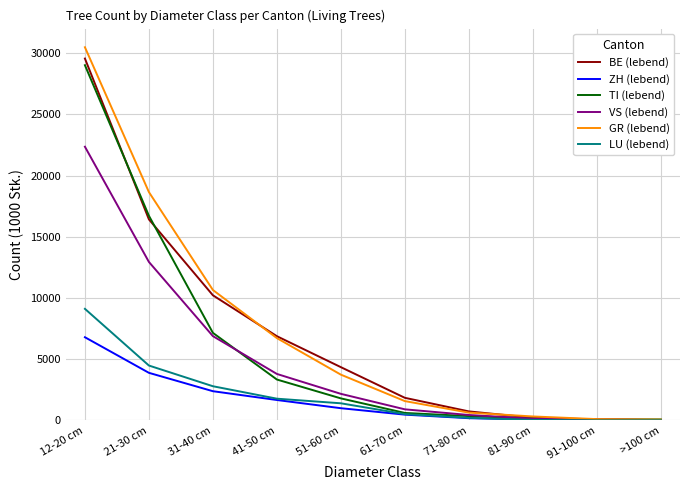

What is the highest value of the VS (lebend) series?

22355